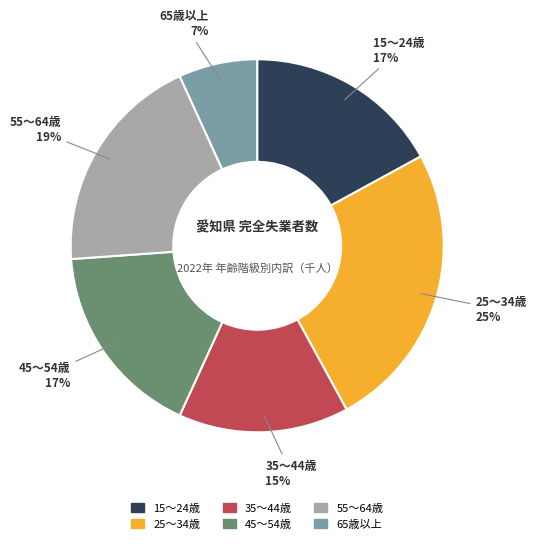

How many segments does this pie chart have?

6